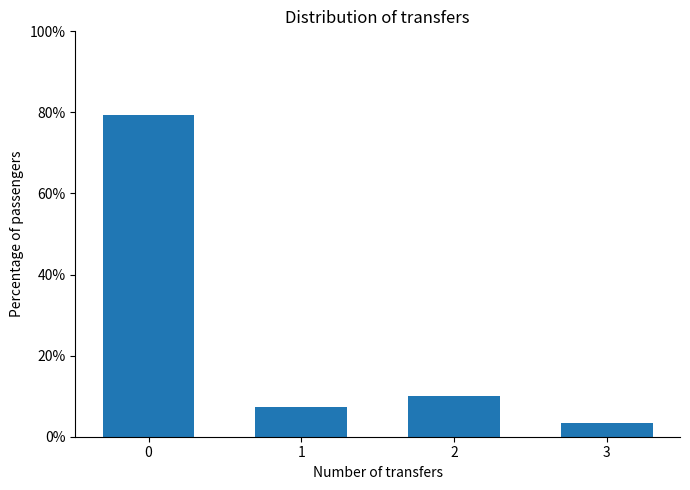

Reading left to right, list all the values displayed in this chart.

0=79.4	1=7.4	2=10.0	3=3.3